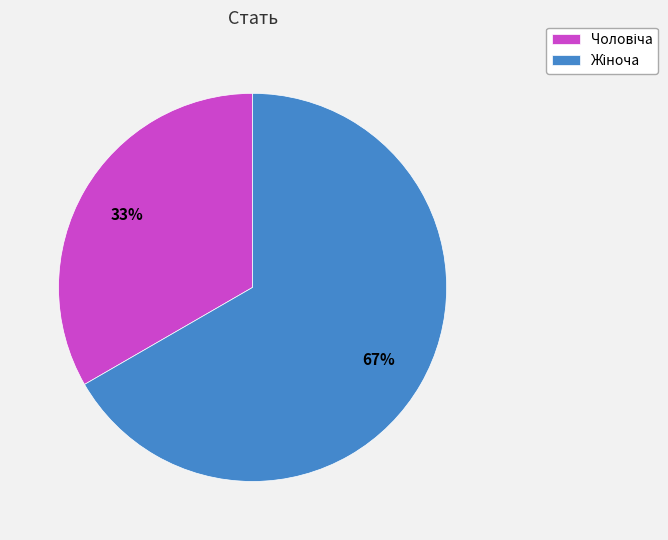

Is there a majority slice in this chart?

Yes